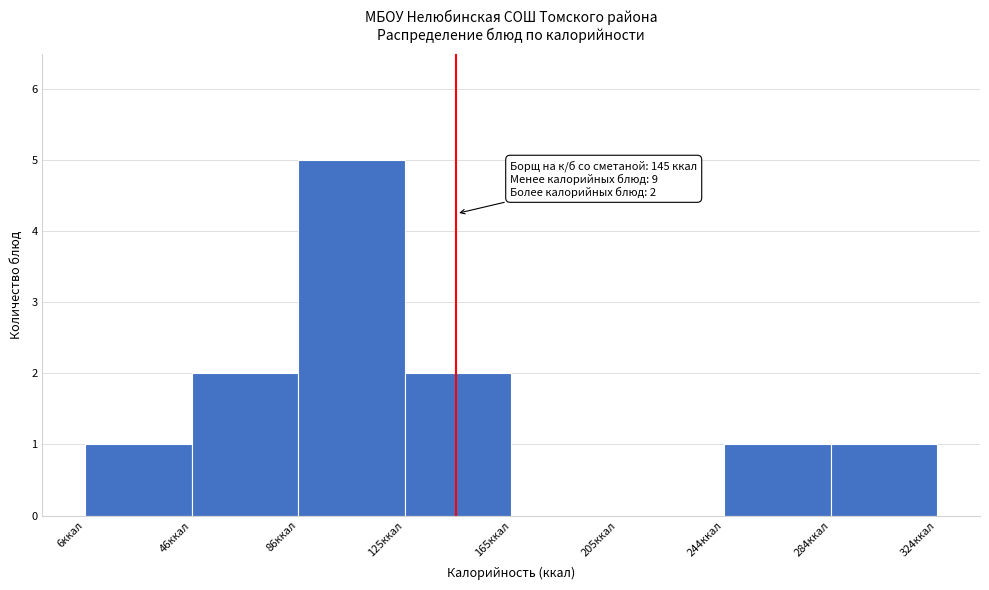

Which range on the x-axis has the tallest bar?

85 to 125